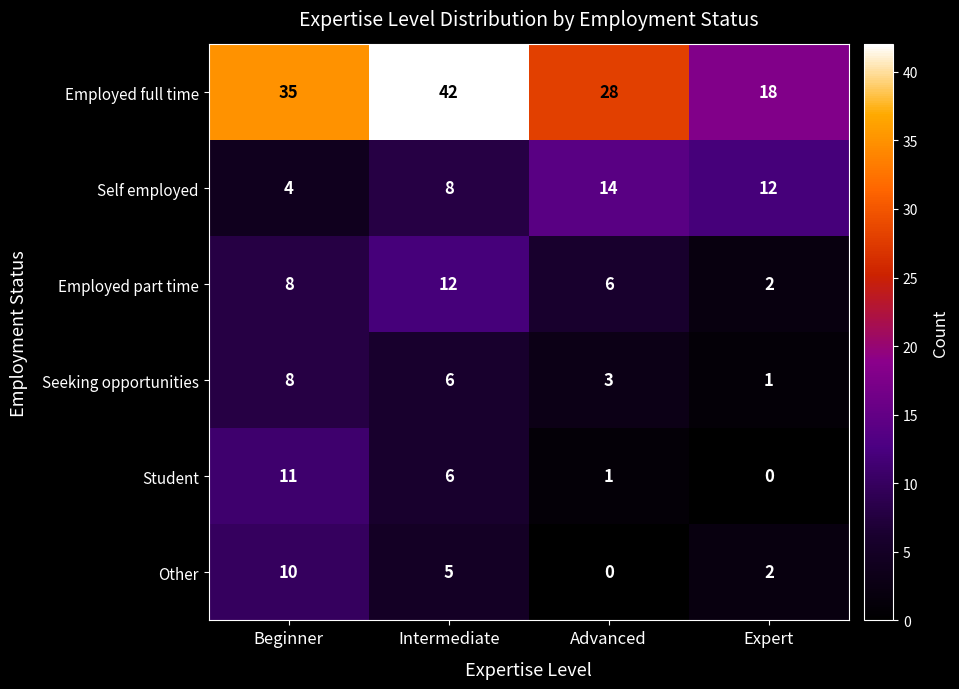

True or false: Employed part time has a value of 11 at Beginner.

False